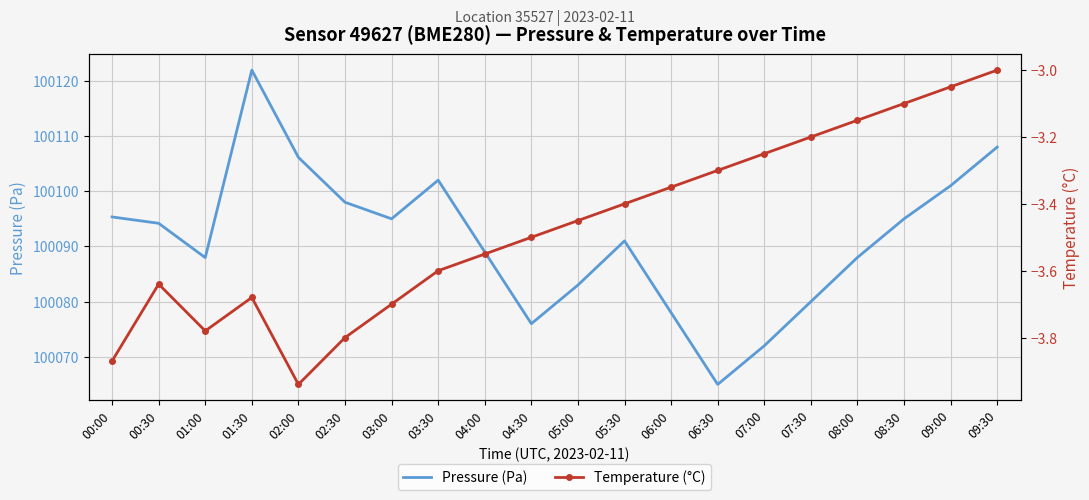

Rank the categories by Temperature (°C) value from highest to lowest.

09:30, 09:00, 08:30, 08:00, 07:30, 07:00, 06:30, 06:00, 05:30, 05:00, 04:30, 04:00, 03:30, 00:30, 01:30, 03:00, 01:00, 02:30, 00:00, 02:00